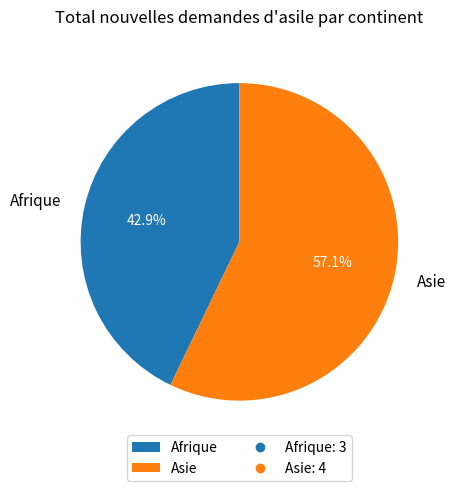

To the nearest percent, what is the difference between the largest and smallest slice percentages?

14%